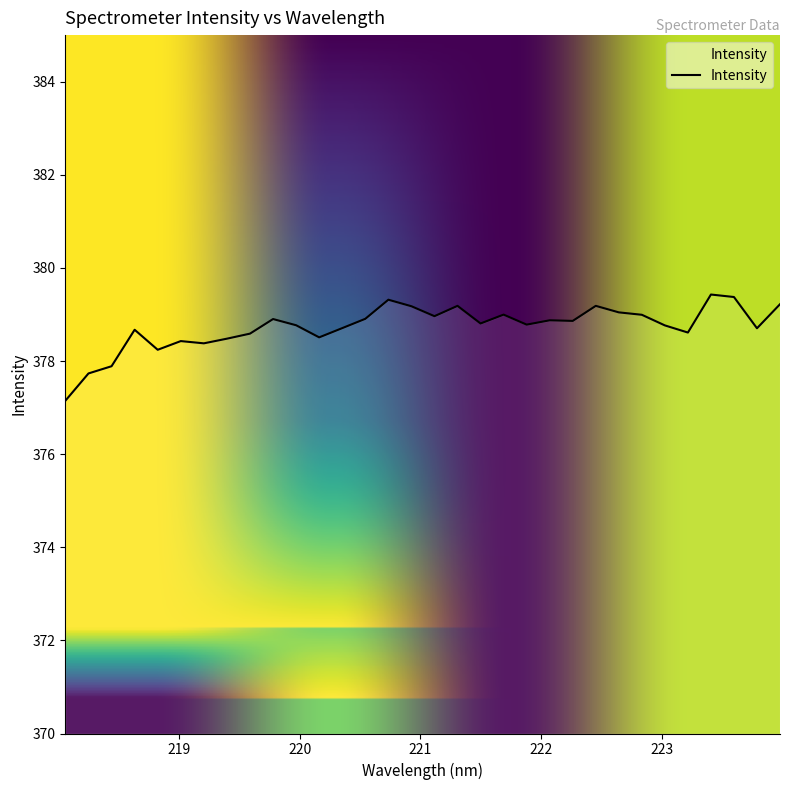

What is the minimum value shown in the chart?

377.1